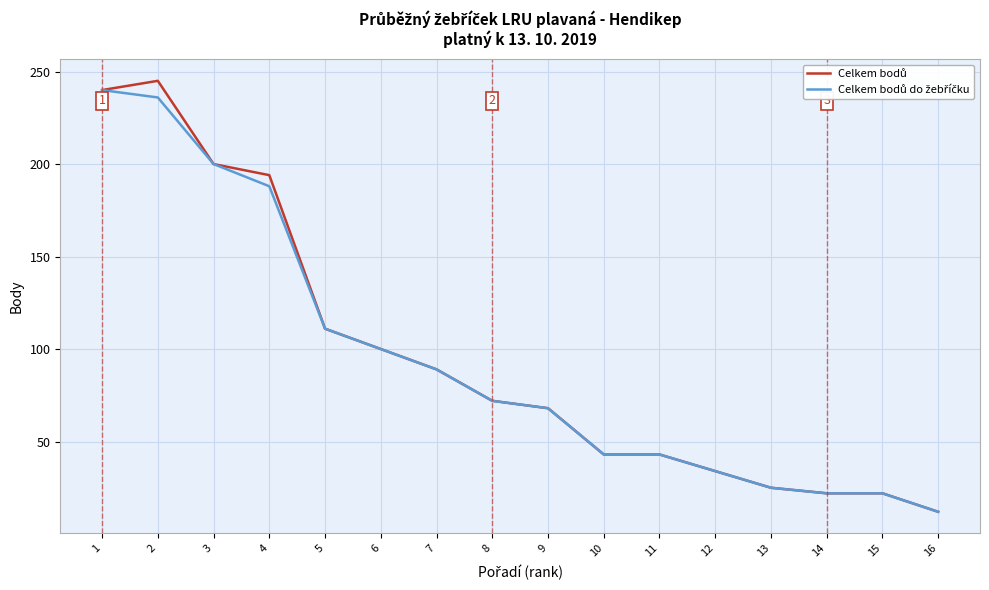

What is the total value across all series at 16?

24